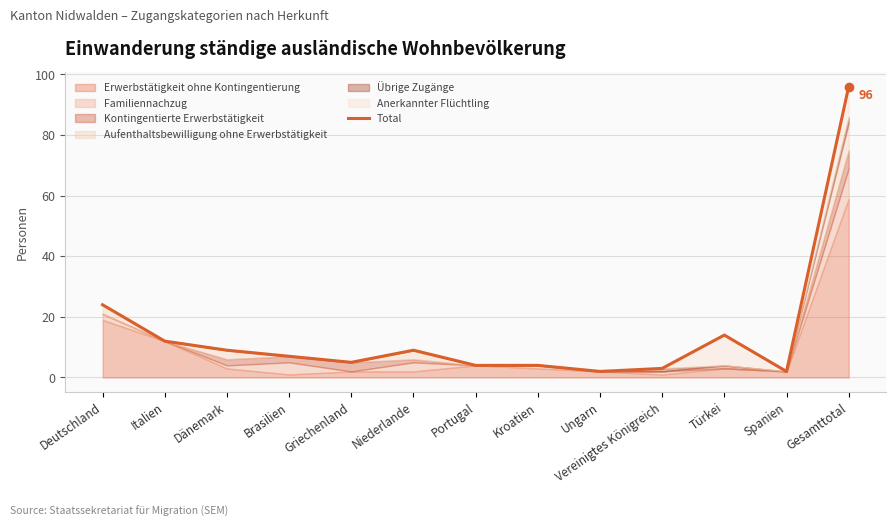

What position from the left is Italien?

2